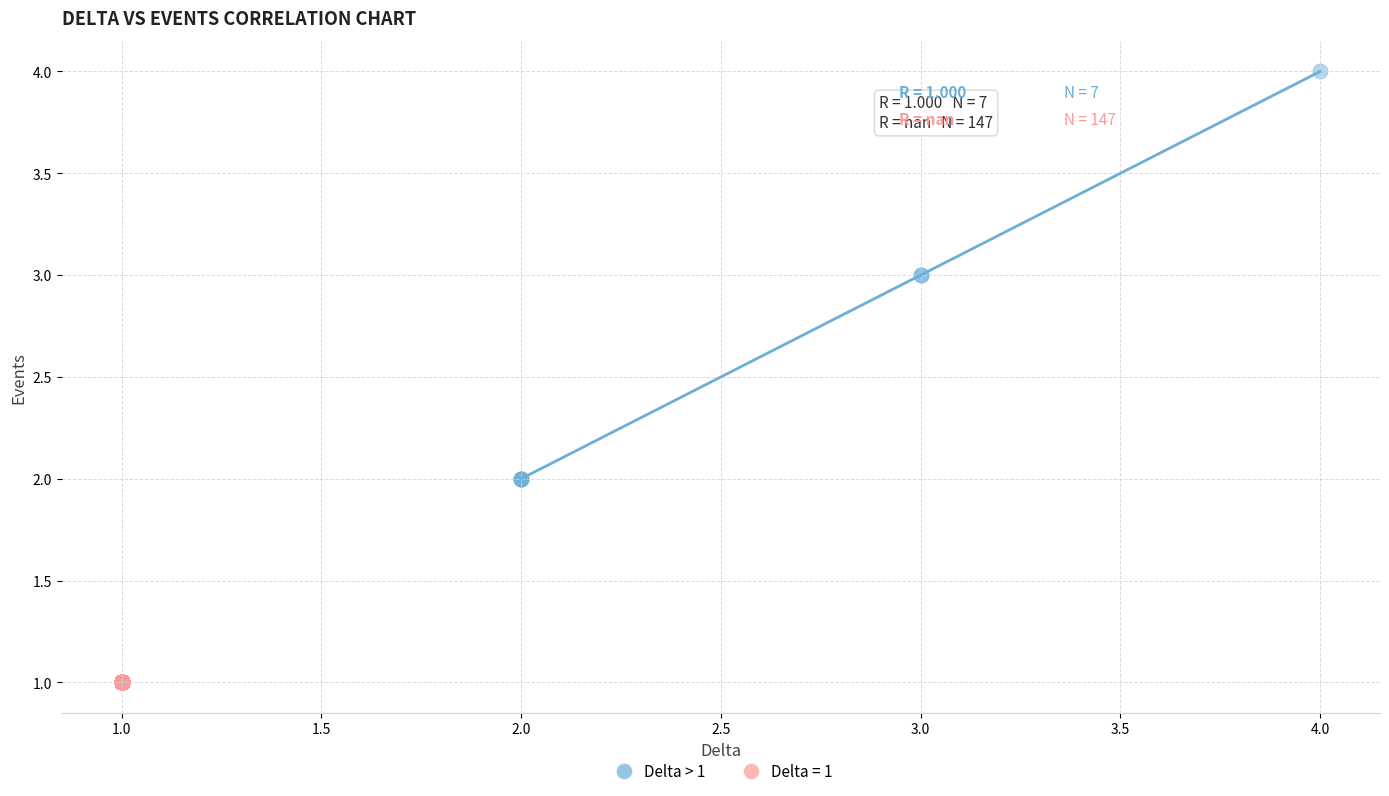

Which series contains the lowest Y value?

Delta = 1